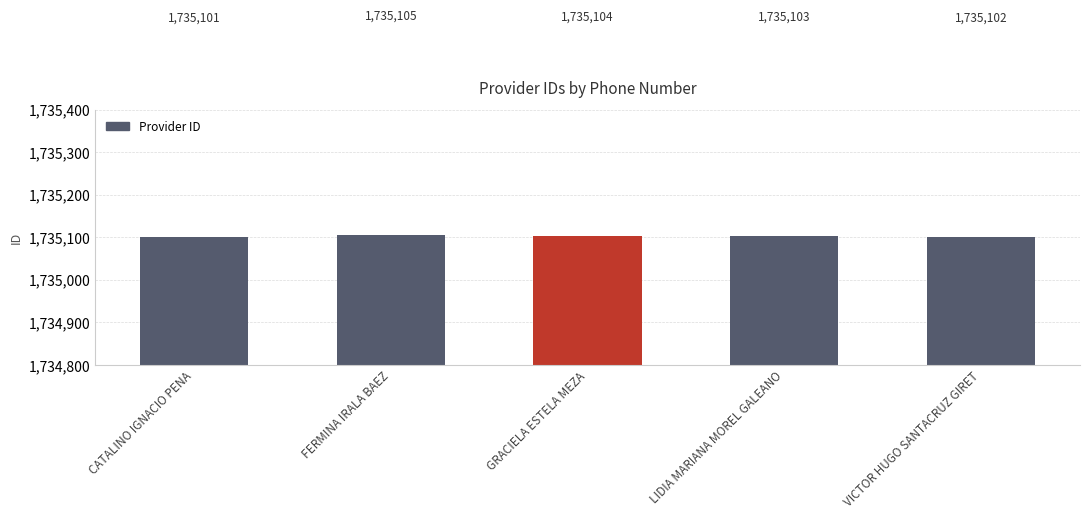

How many bars are there in total?

5